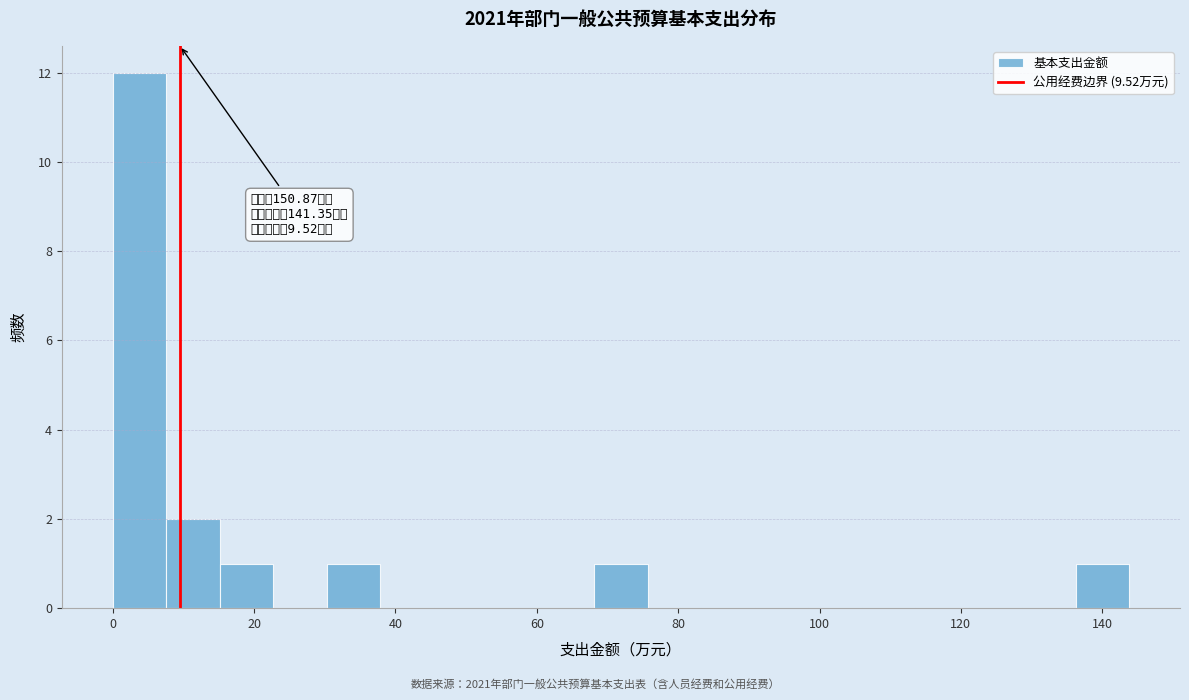

Read against the x-axis, roughly where is the centre of the tallest bar?

4